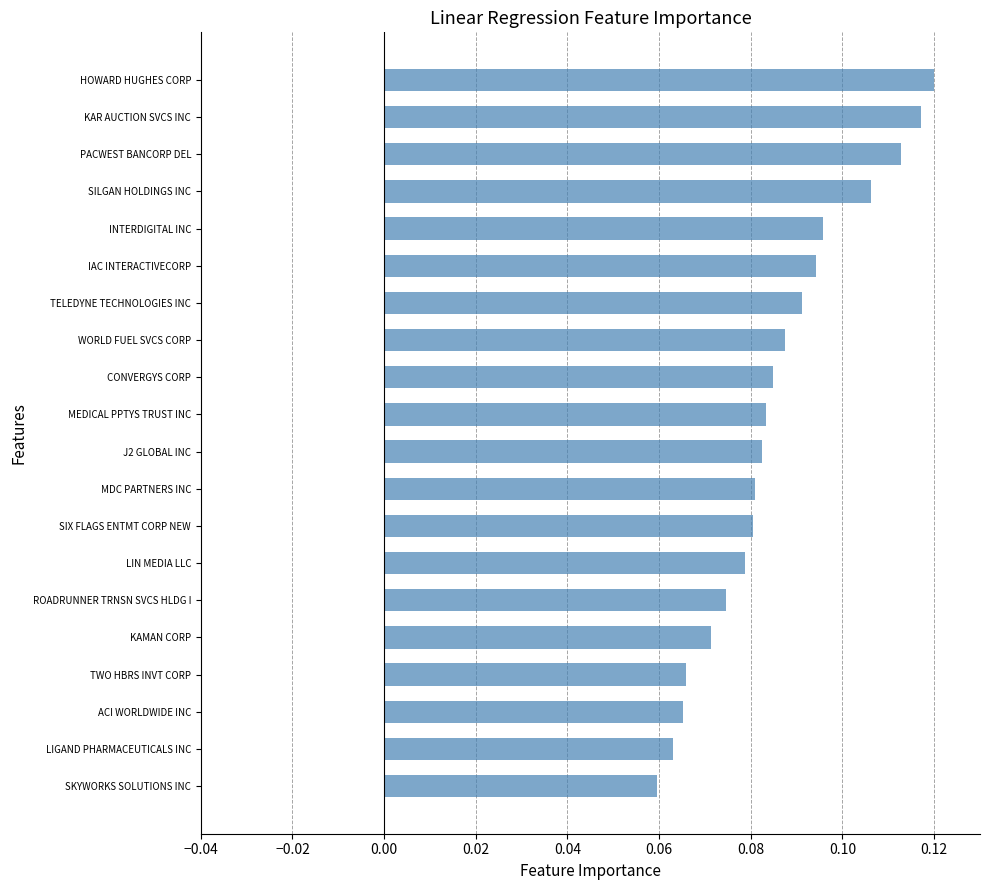

Is it true that the value at HOWARD HUGHES CORP is 0.2?

False